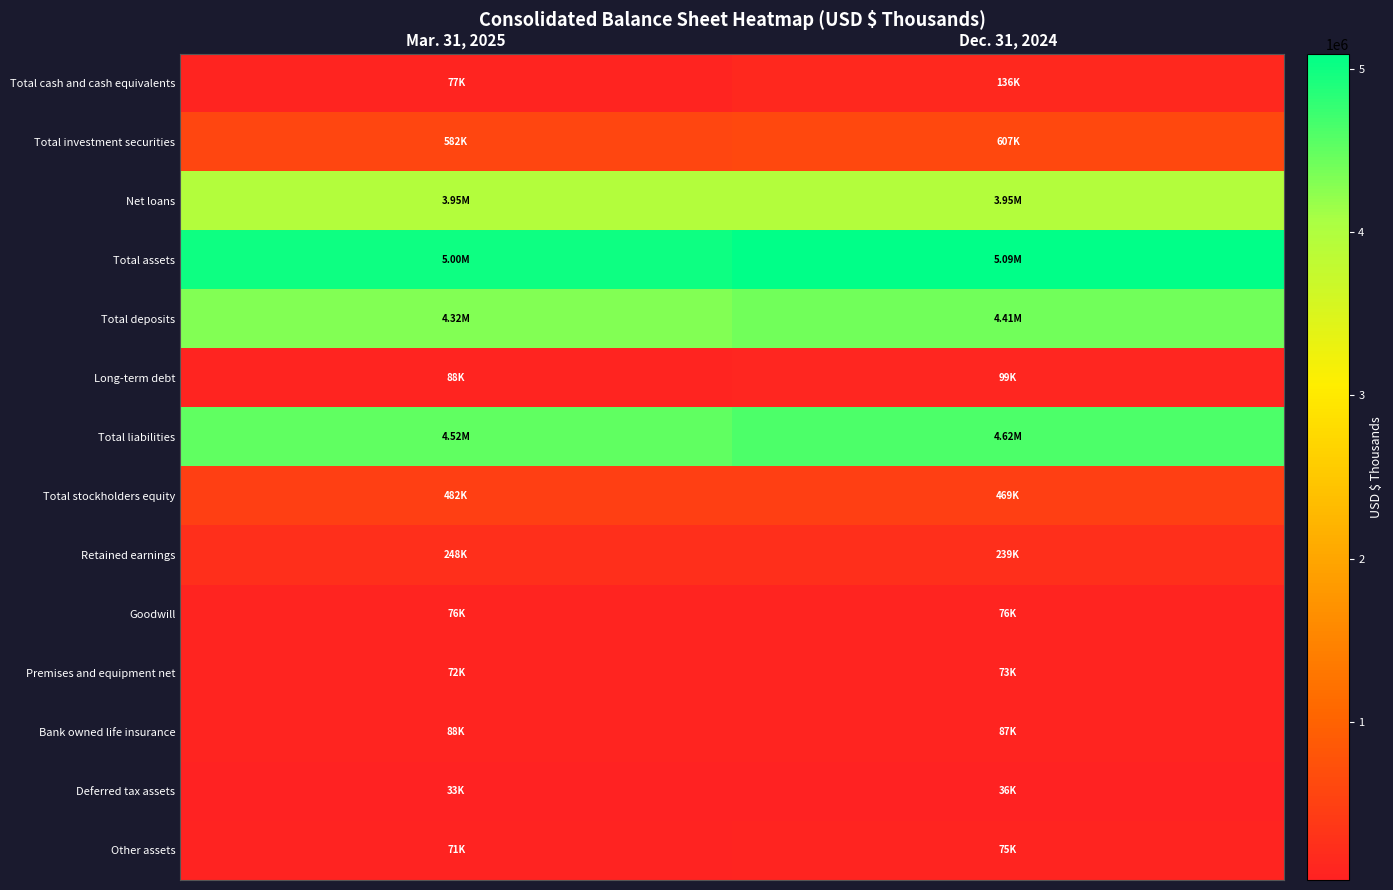

Between Mar. 31, 2025 and Dec. 31, 2024, which is larger?

Dec. 31, 2024